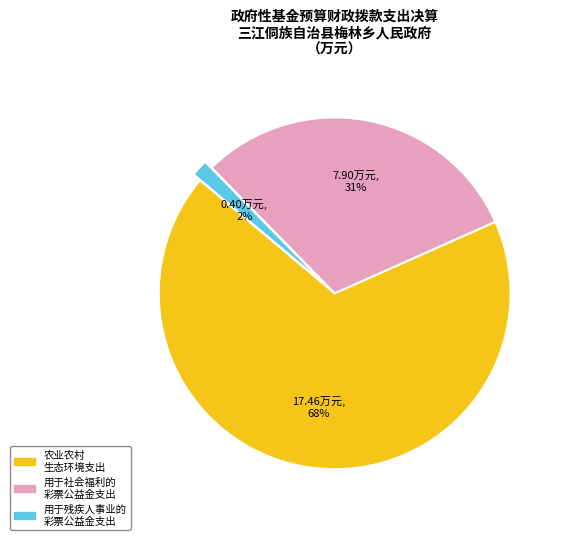

To the nearest percent, what is the average slice percentage?

33%